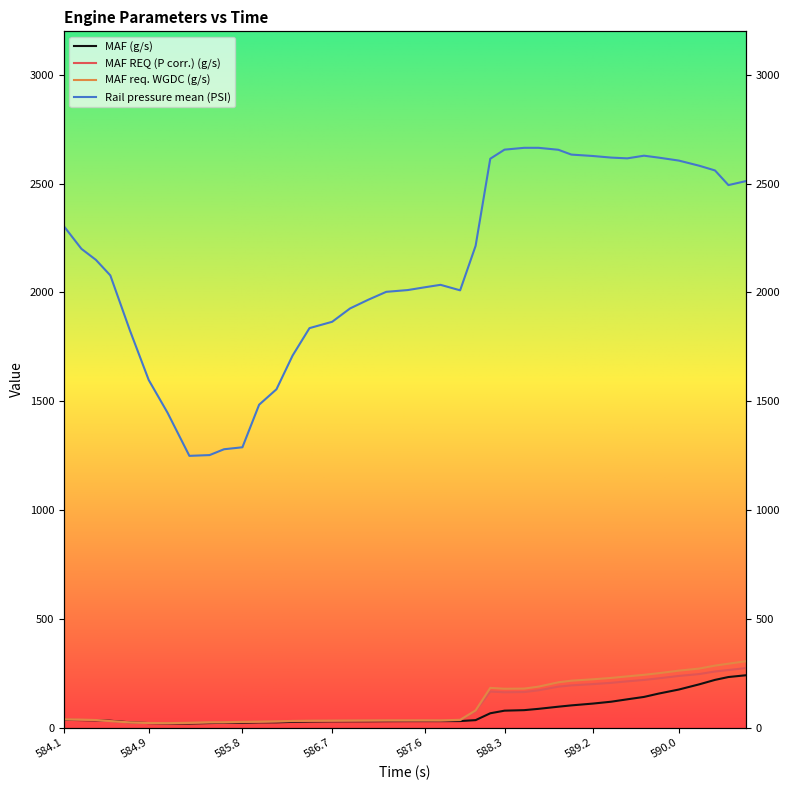

What is the total value across all series at 590.0?

3279.7